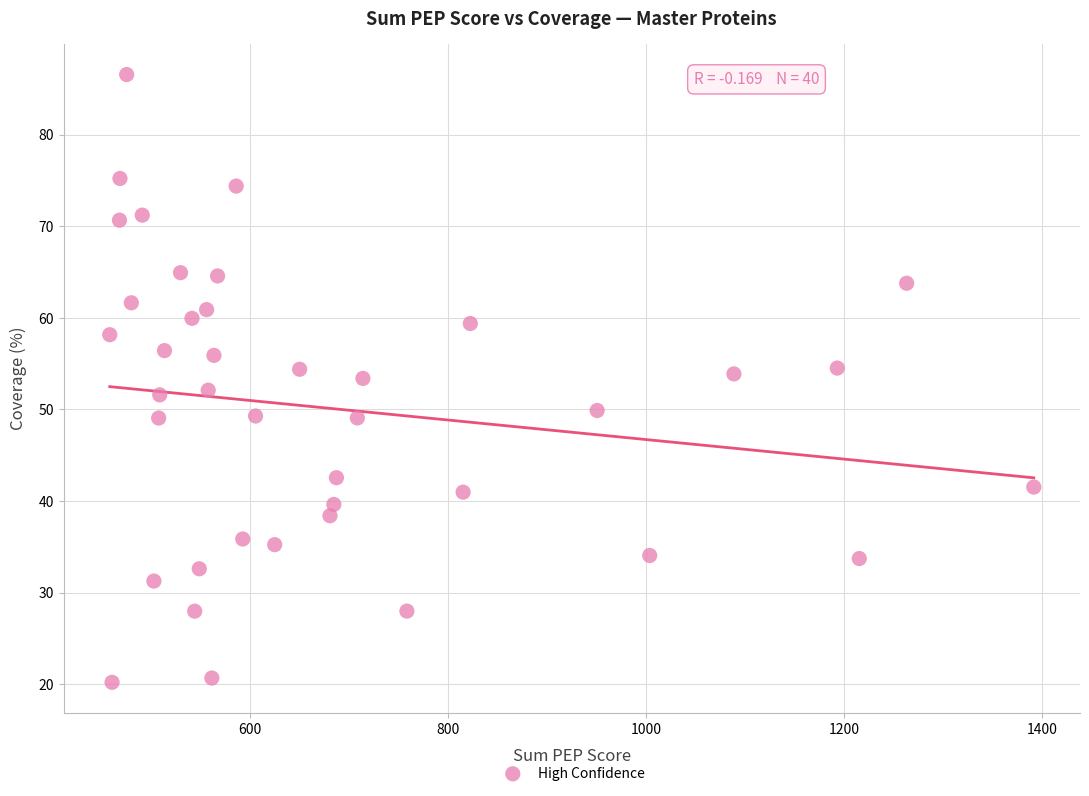

What is the range of Y values (max minus min)?

66.4